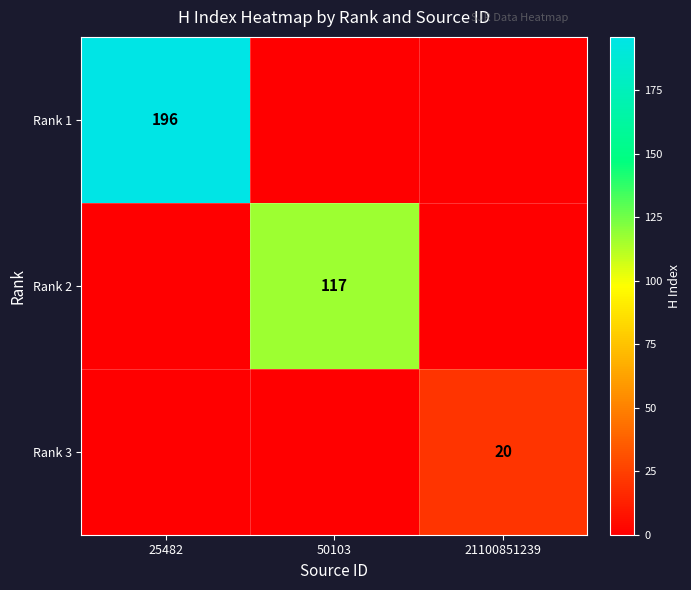

What is the greatest value displayed?

196